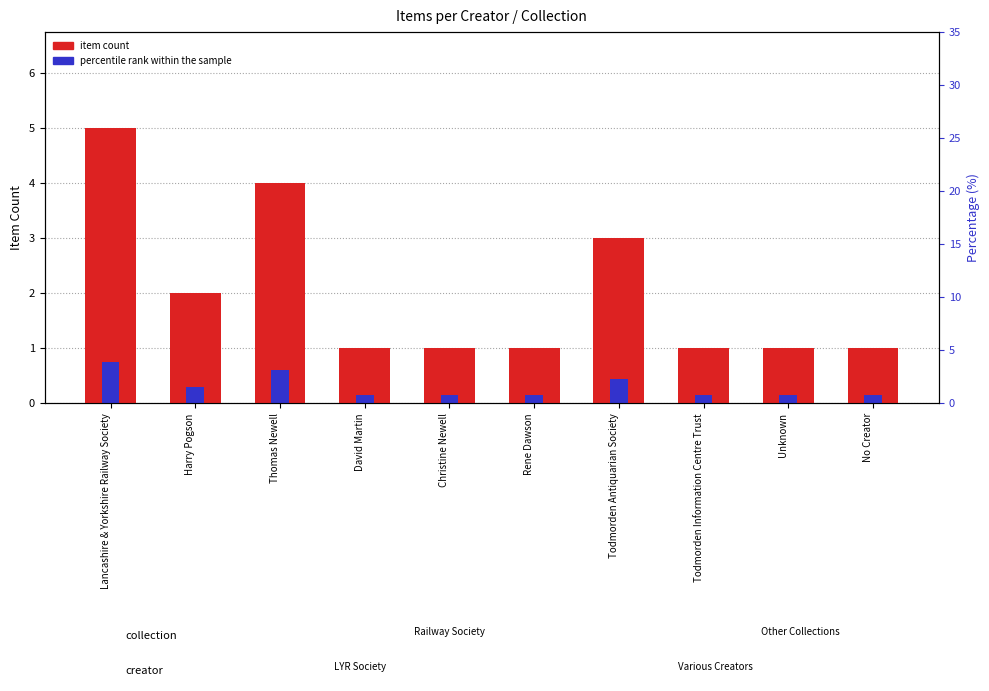

Read the item count value at Rene Dawson.

1.0